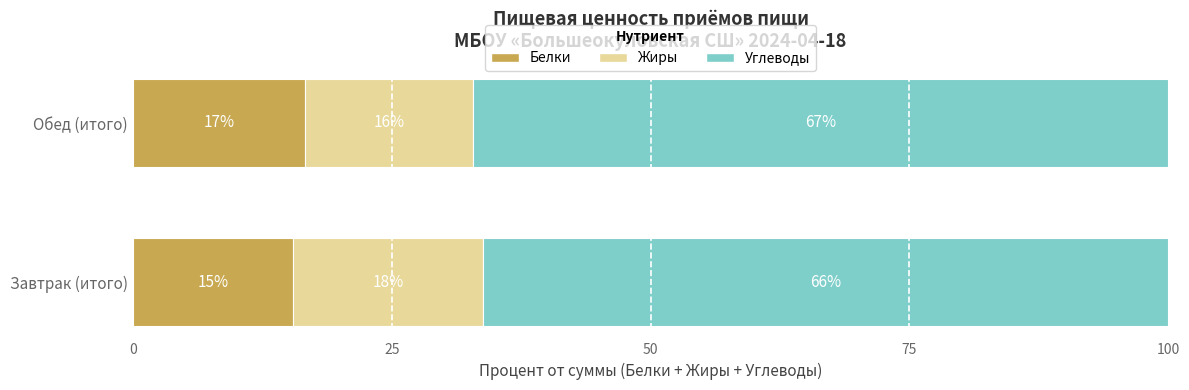

Which series has the widest spread of values?

Жиры